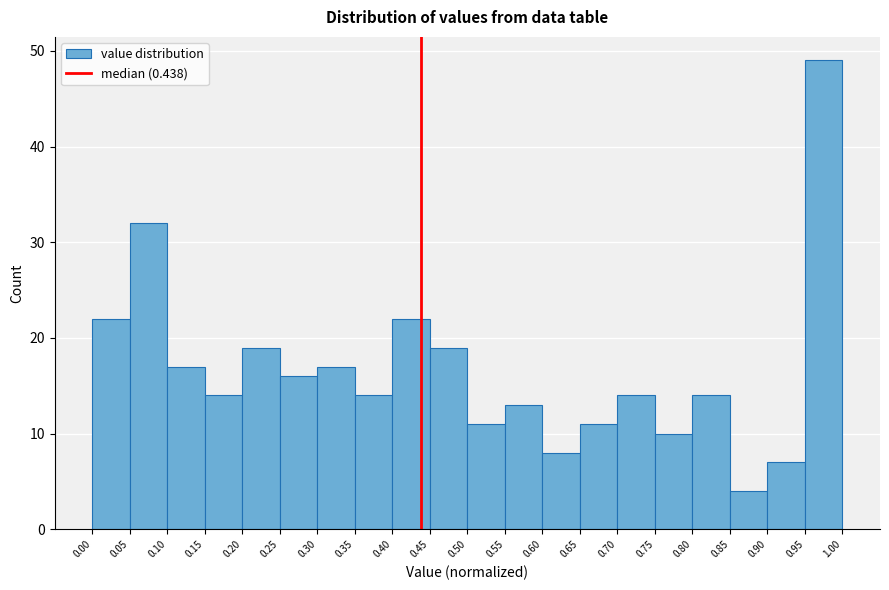

Reading left to right, transcribe this chart: for each bar, give the range it covers on the x-axis and its height. The values are not printed on the chart, so give them approximately, as read against the axis.

0.00 to 0.05: 22
0.05 to 0.10: 32
0.10 to 0.15: 17
0.15 to 0.20: 14
0.20 to 0.25: 19
0.25 to 0.30: 16
0.30 to 0.35: 17
0.35 to 0.40: 14
0.40 to 0.45: 22
0.45 to 0.50: 19
0.50 to 0.55: 11
0.55 to 0.60: 13
0.60 to 0.65: 8
0.65 to 0.70: 11
0.70 to 0.75: 14
0.75 to 0.80: 10
0.80 to 0.85: 14
0.85 to 0.90: 4
0.90 to 0.95: 7
0.95 to 1.00: 49